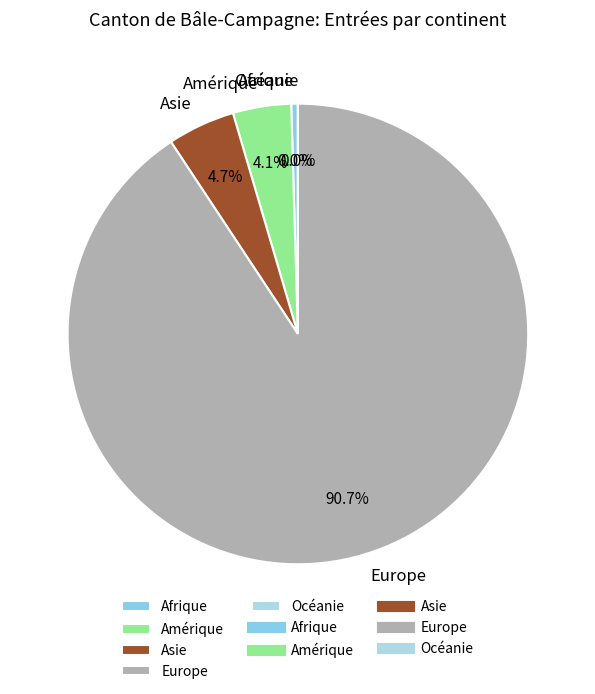

Which has a higher value, Asie or Amérique?

Asie